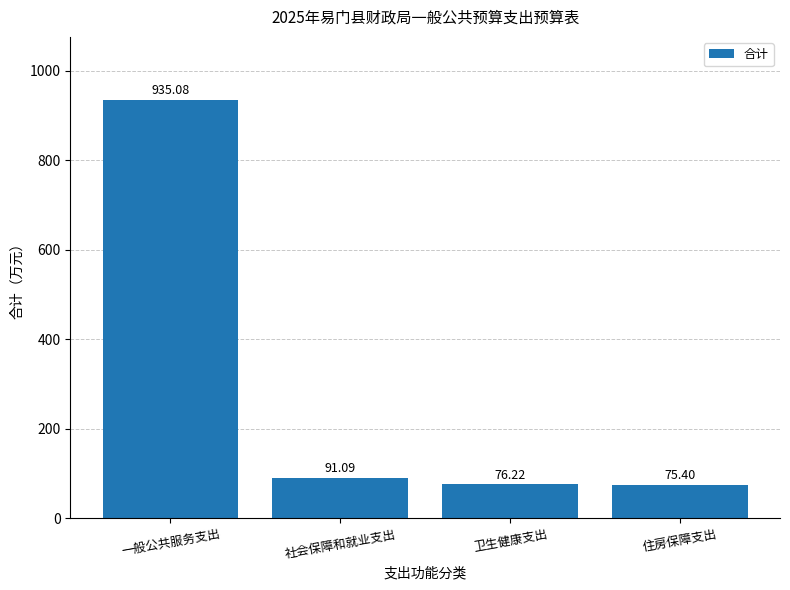

Reading left to right, transcribe all the data shown in this chart.

一般公共服务支出=935.1	社会保障和就业支出=91.1	卫生健康支出=76.2	住房保障支出=75.4